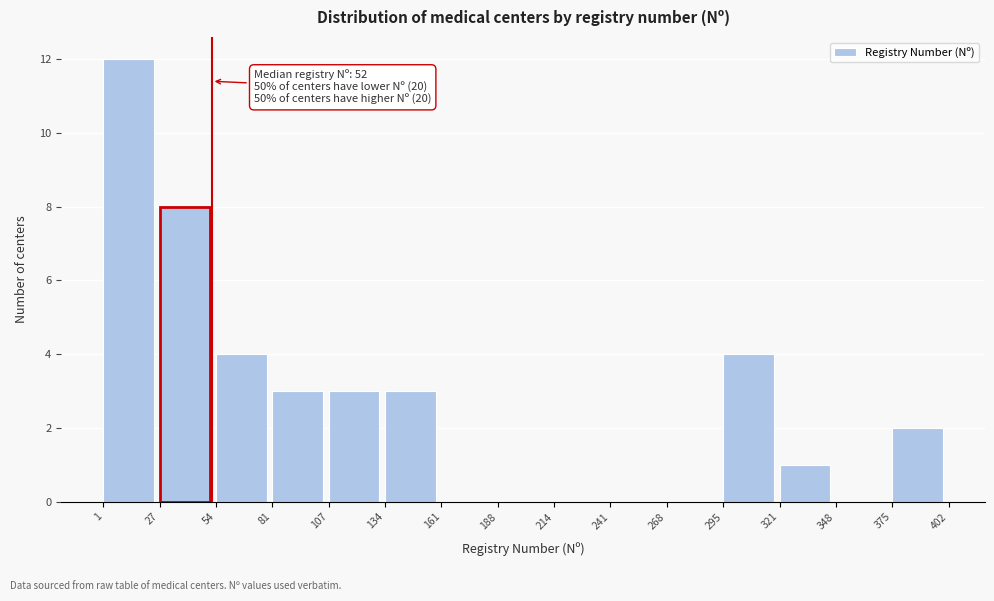

Over which range of the x-axis is the bar tallest?

1 to 27